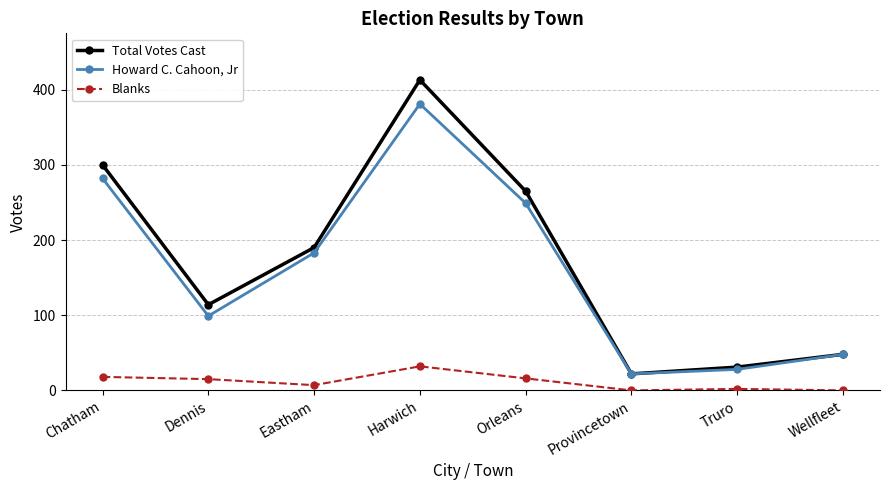

True or false: Total Votes Cast has more than 2 points higher than both neighbors.

False